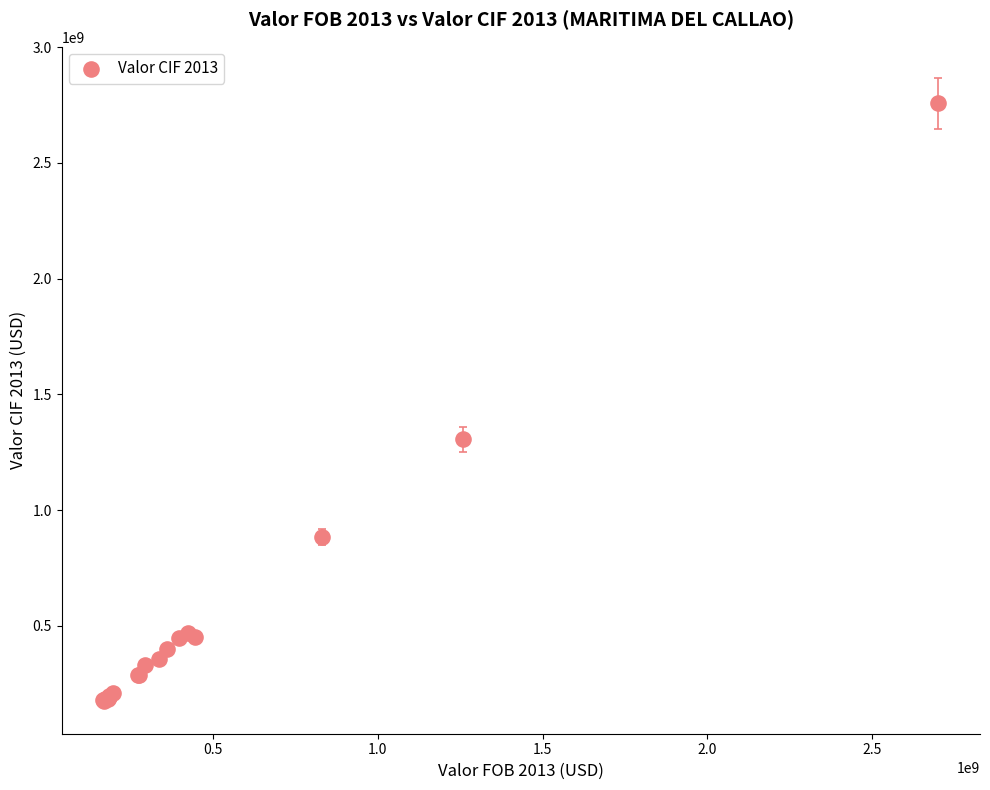

What Y value in the scatter plot is closest to 1466562376?

1305492367.6